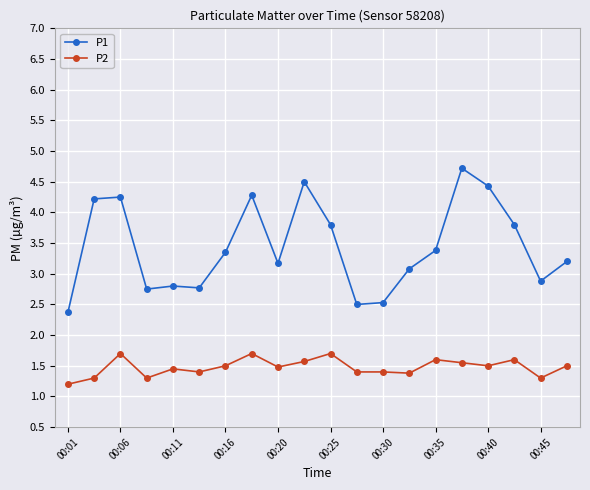

True or false: P1 and P2 intersect in this chart.

False